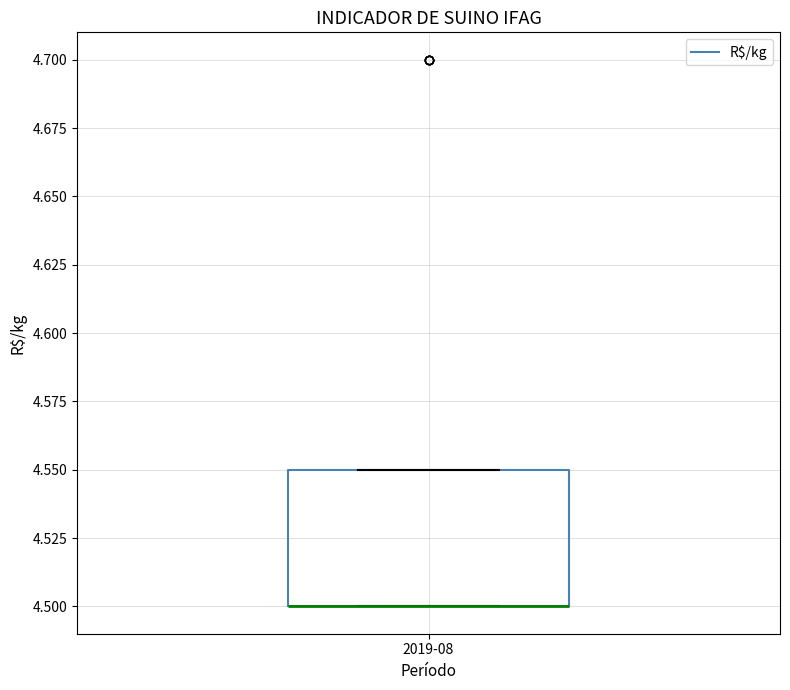

Read this box plot against the y-axis: the position of the median line, the range covered by the box, and the ends of both whiskers. The values are not printed on the chart, so give them approximately, as read against the axis.

median 4.50 (drawn on the box's lower edge), box 4.50 to 4.55, whiskers 4.50 to 4.55